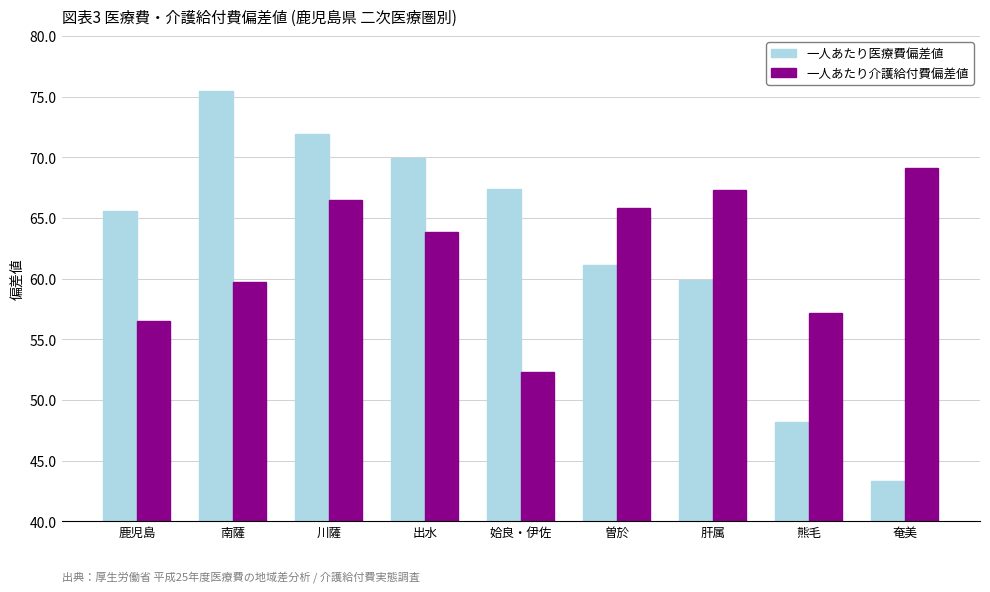

What is the difference between the second highest and minimum values in the 一人あたり医療費偏差値 series?

28.6